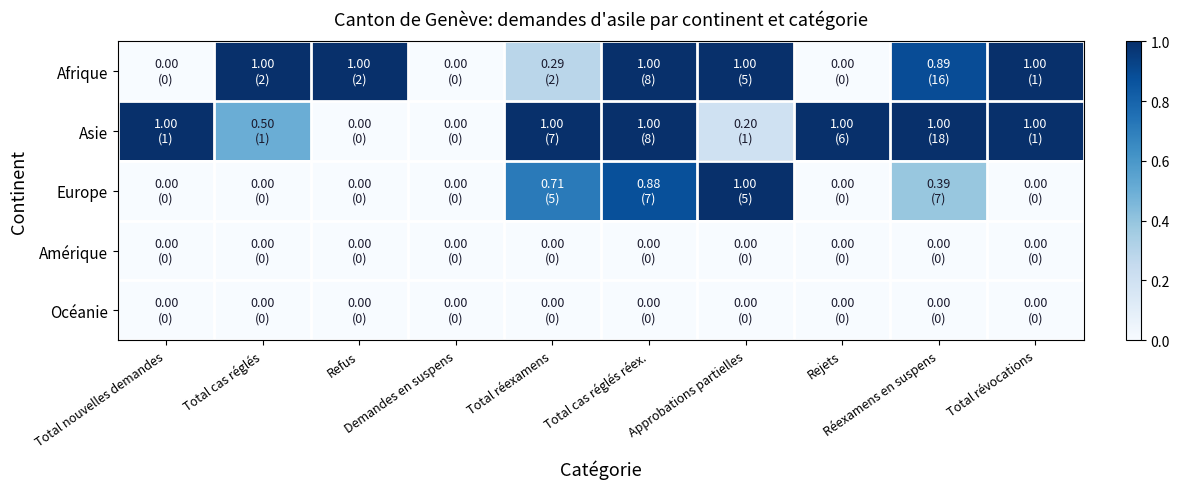

Reading left to right, transcribe all the data shown in this chart.

Afrique: Total nouvelles demandes=0.0	Total cas réglés=1.0	Refus=1.0	Demandes en suspens=0.0	Total réexamens=0.3	Total cas réglés réex.=1.0	Approbations partielles=1.0	Rejets=0.0	Réexamens en suspens=0.9	Total révocations=1.0
Asie: Total nouvelles demandes=1.0	Total cas réglés=0.5	Refus=0.0	Demandes en suspens=0.0	Total réexamens=1.0	Total cas réglés réex.=1.0	Approbations partielles=0.2	Rejets=1.0	Réexamens en suspens=1.0	Total révocations=1.0
Europe: Total nouvelles demandes=0.0	Total cas réglés=0.0	Refus=0.0	Demandes en suspens=0.0	Total réexamens=0.7	Total cas réglés réex.=0.9	Approbations partielles=1.0	Rejets=0.0	Réexamens en suspens=0.4	Total révocations=0.0
Amérique: Total nouvelles demandes=0.0	Total cas réglés=0.0	Refus=0.0	Demandes en suspens=0.0	Total réexamens=0.0	Total cas réglés réex.=0.0	Approbations partielles=0.0	Rejets=0.0	Réexamens en suspens=0.0	Total révocations=0.0
Océanie: Total nouvelles demandes=0.0	Total cas réglés=0.0	Refus=0.0	Demandes en suspens=0.0	Total réexamens=0.0	Total cas réglés réex.=0.0	Approbations partielles=0.0	Rejets=0.0	Réexamens en suspens=0.0	Total révocations=0.0